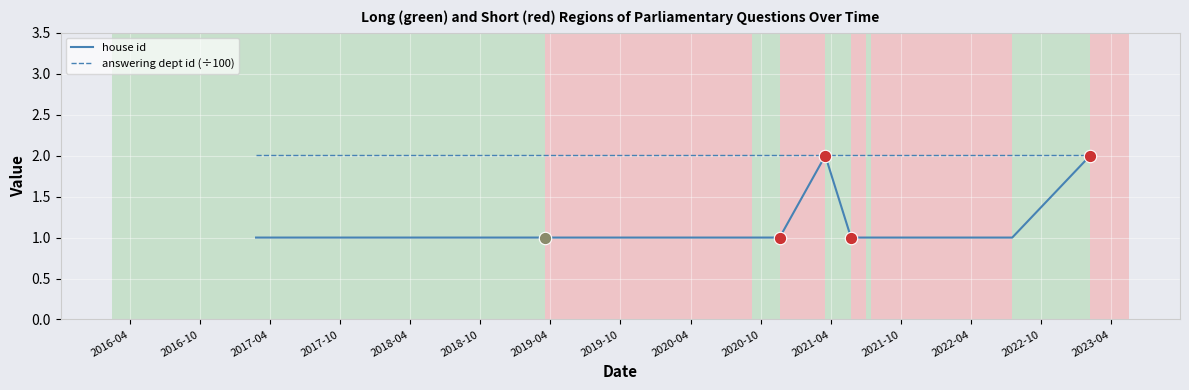

Which series has the largest total across all categories?

answering dept id (÷100)